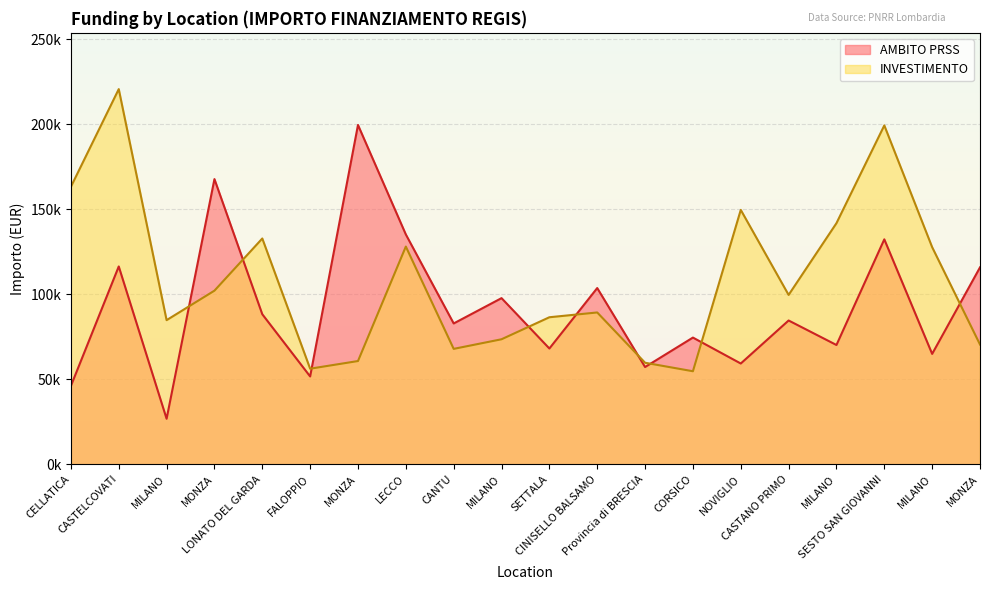

What is the value of the AMBITO PRSS point at the 2nd from the left?

116324.6